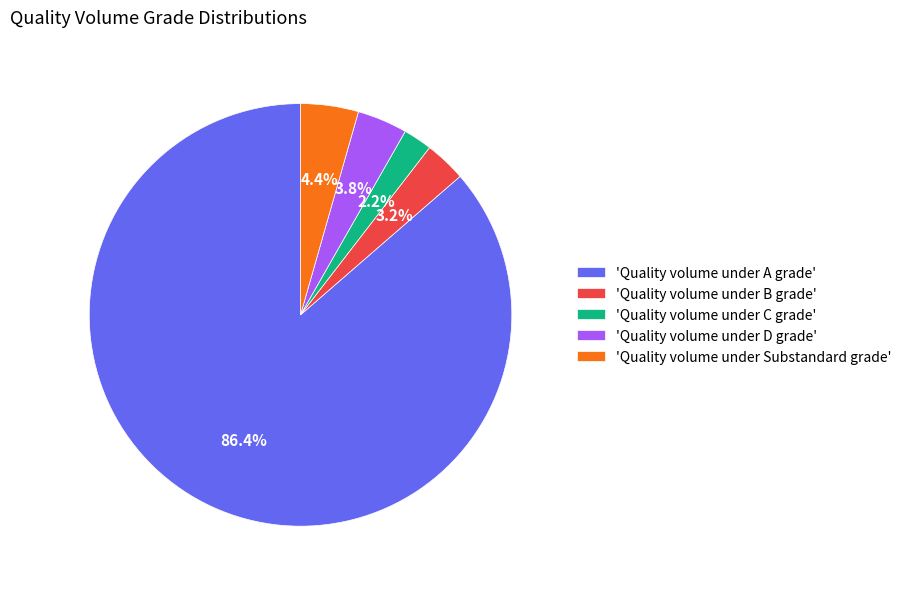

How many slices are in this pie chart?

5